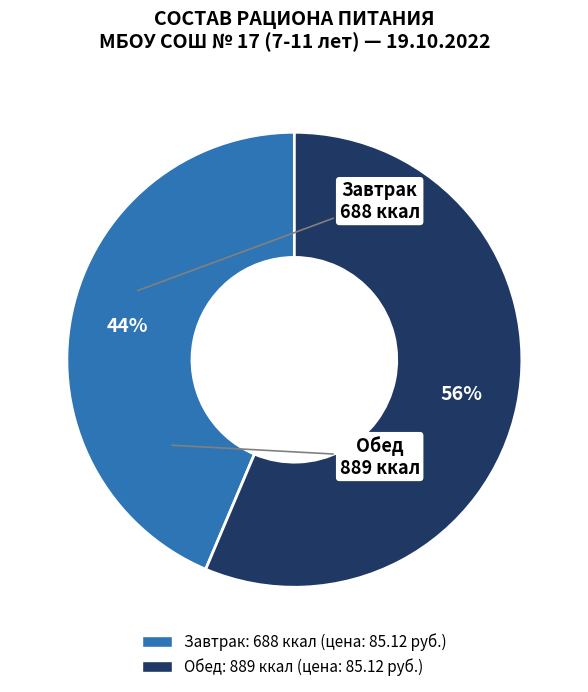

Is there any slice that represents more than half of the pie?

Yes